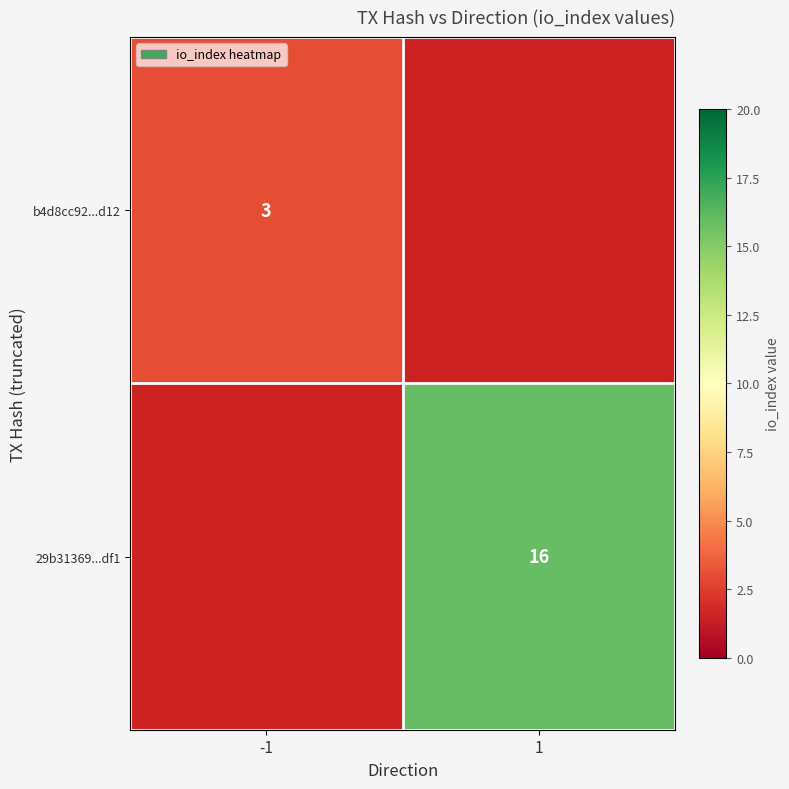

Between 1 and -1, which is larger?

-1